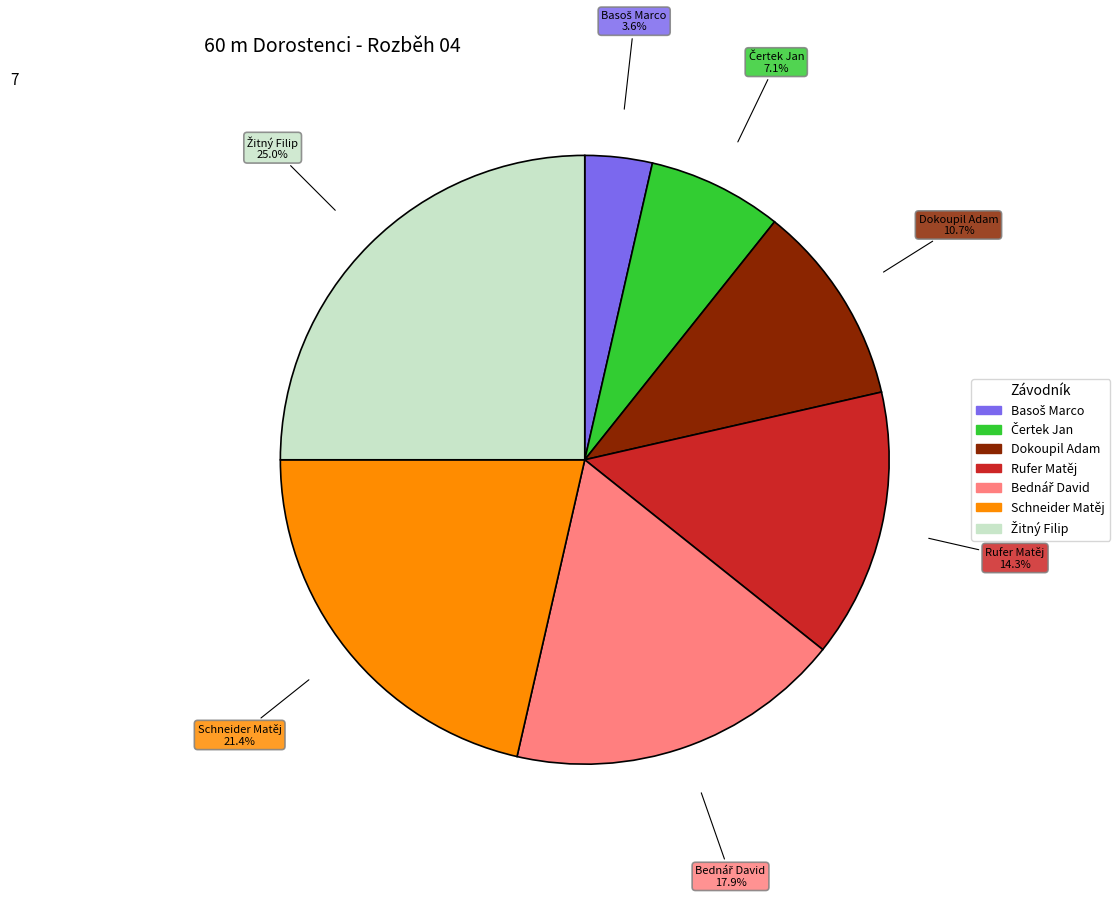

Is there any slice that represents more than half of the pie?

No